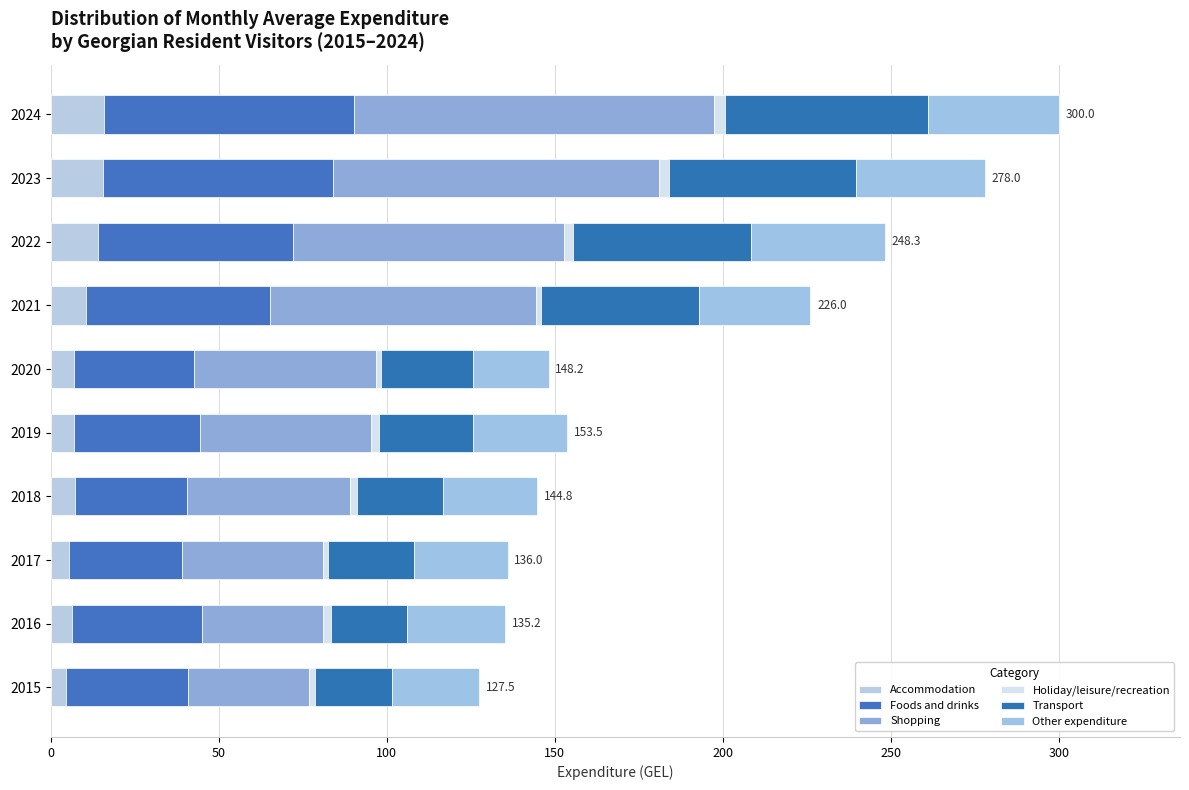

How many values in the Accommodation series exceed 7?

5